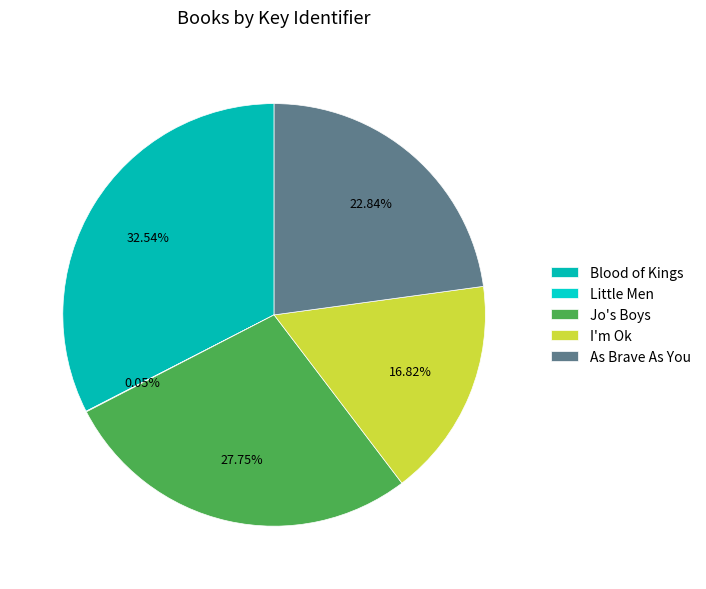

To the nearest percent, what portion does Blood of Kings represent?

33%